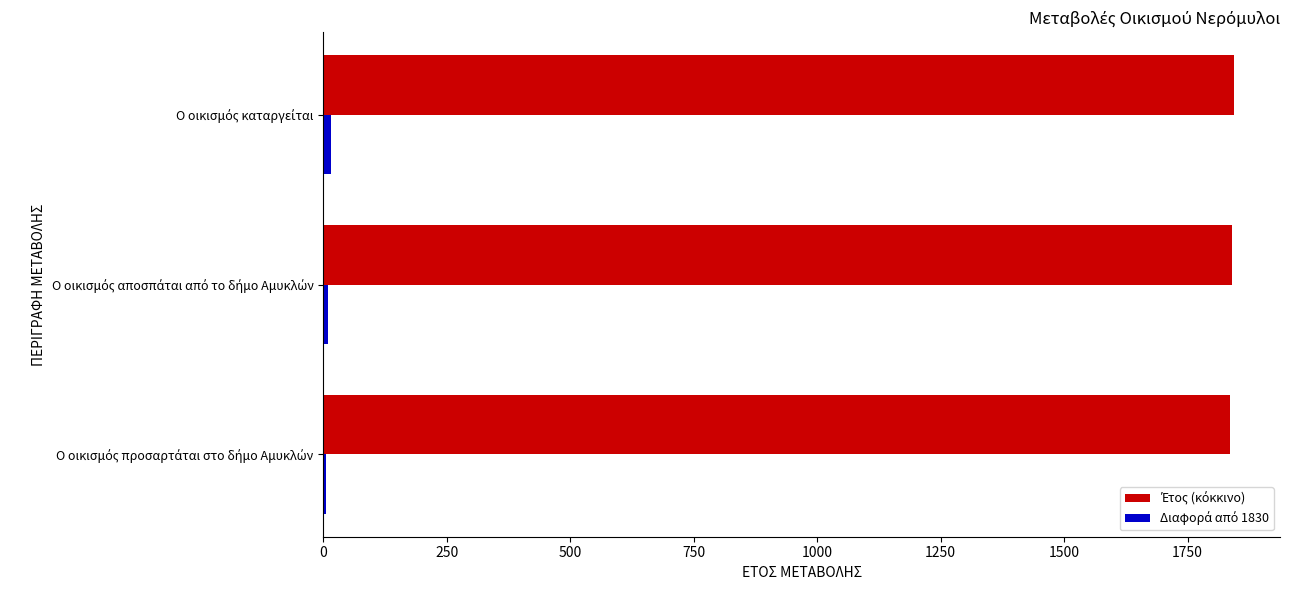

How many data points does each series have?

3